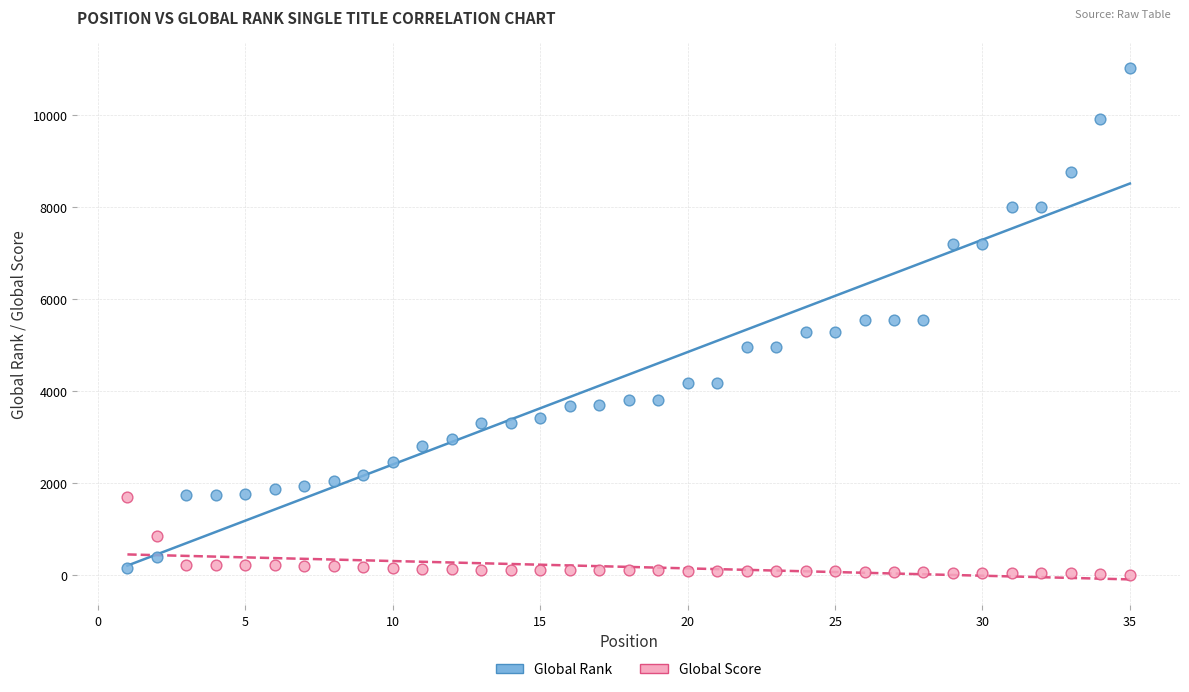

Across all data points, what is the range of Y values (max minus min)?

11023